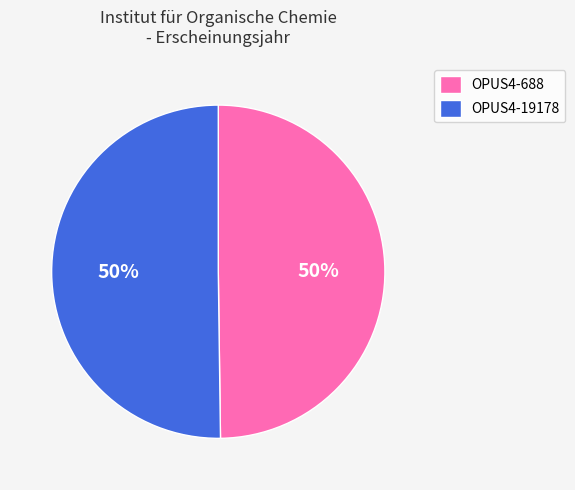

Do OPUS4-19178 and OPUS4-688 together represent more than half of the pie?

Yes